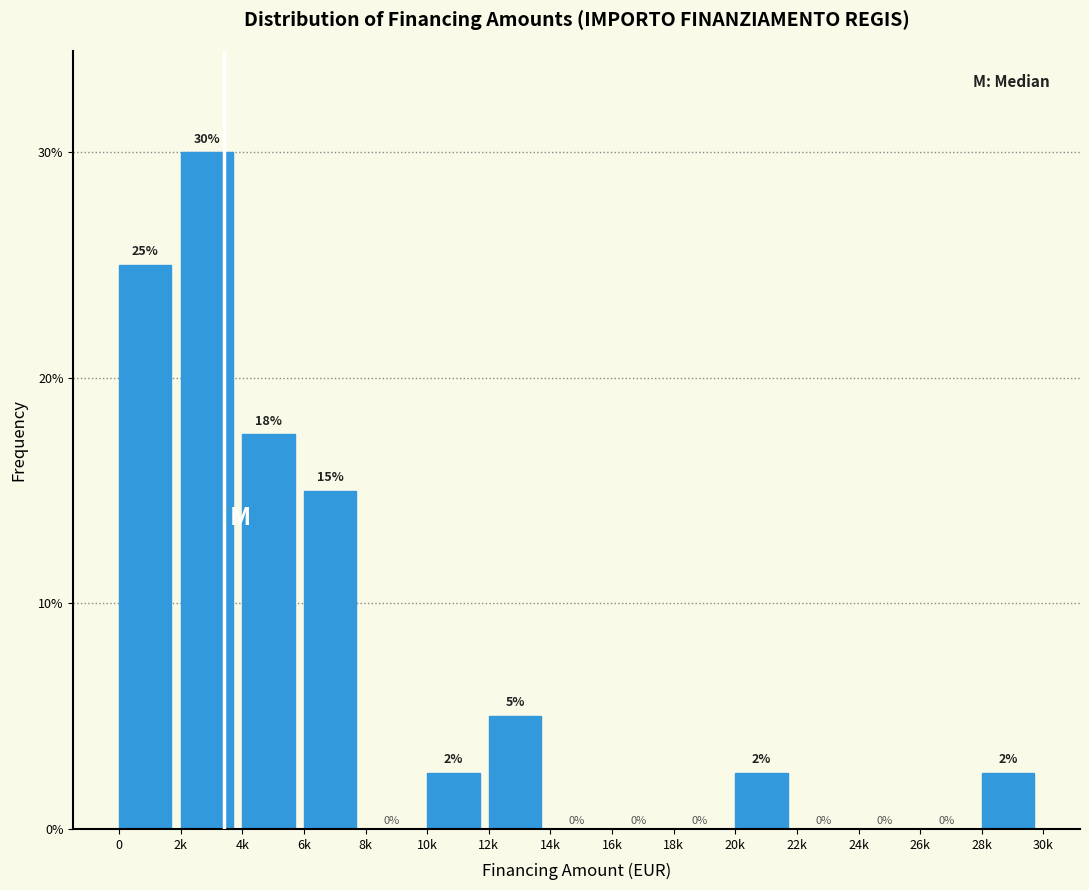

Is it true that the value at 20k is 0.8?

False